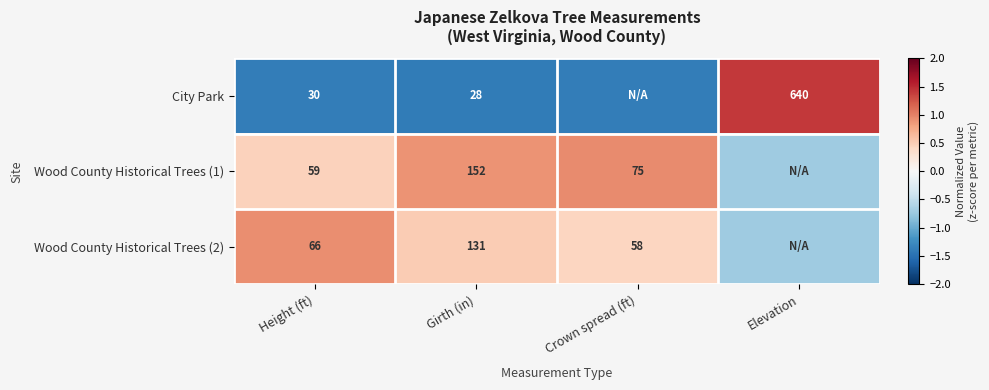

Is the value of Wood County Historical Trees (1) at Girth (in) greater than the value of Wood County Historical Trees (2) at Height (ft)?

Yes